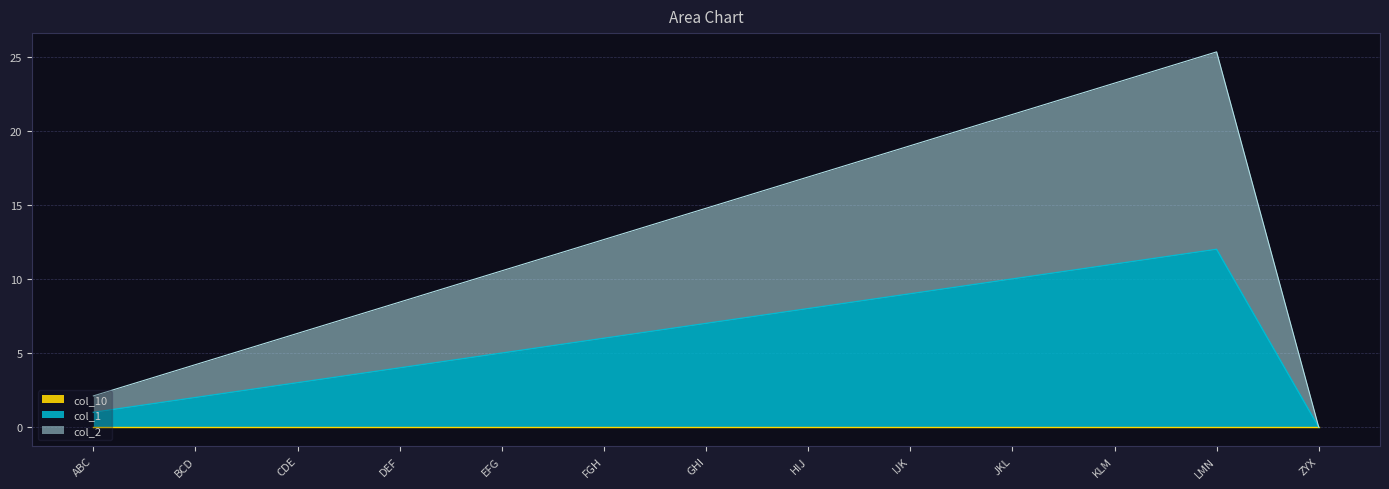

What is the sum of all col_2 values?

164.6